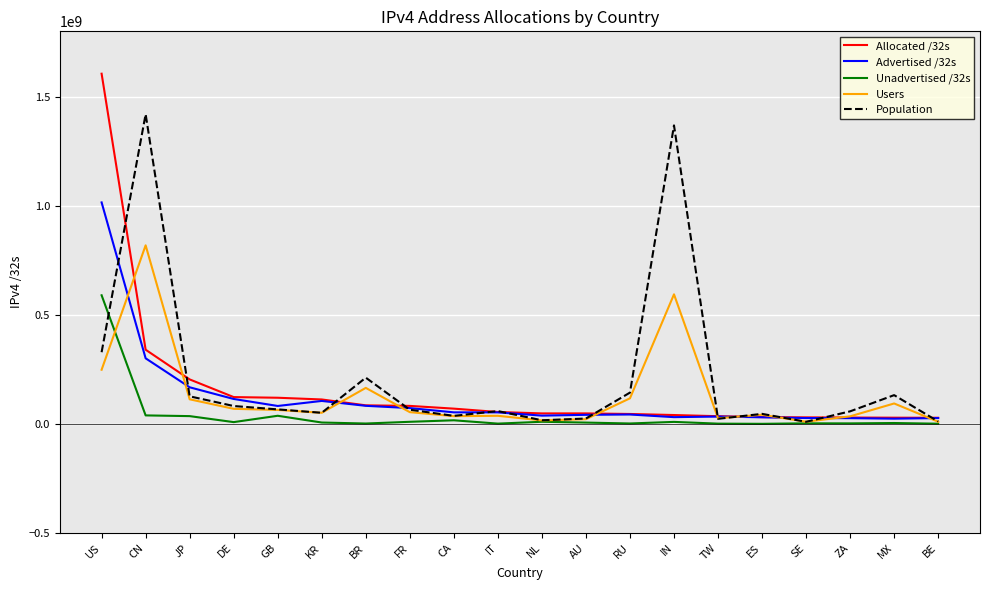

What is the sum of all Advertised /32s values?

2377050324